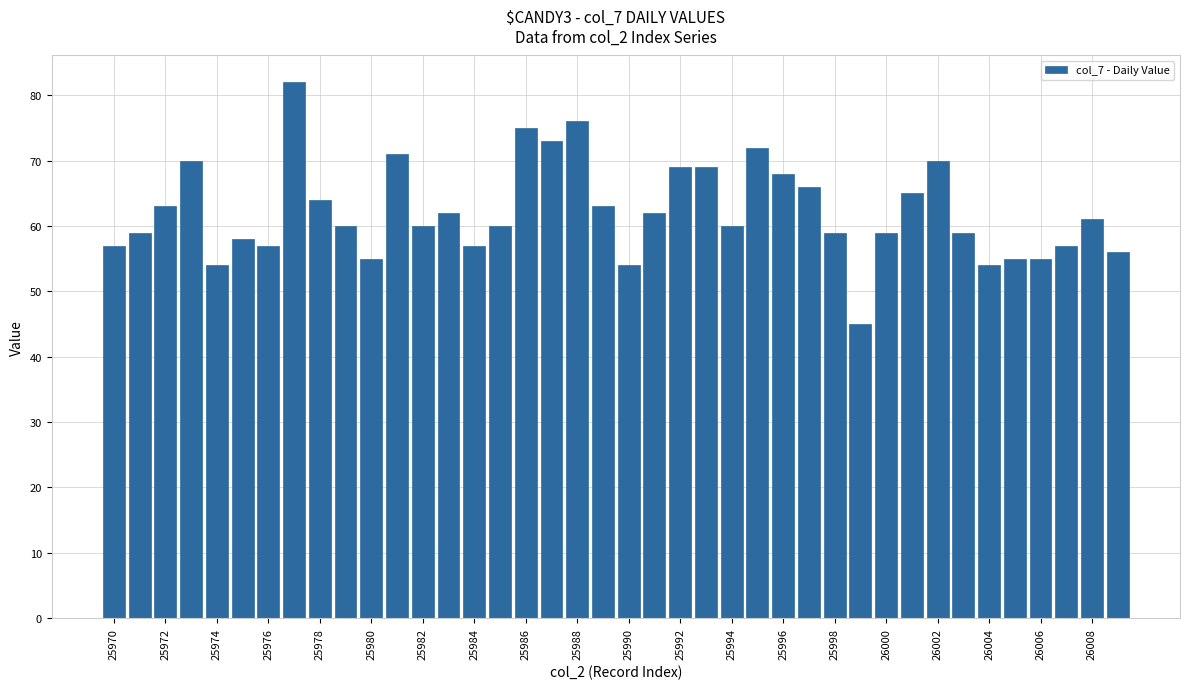

What is the smallest value displayed?

45